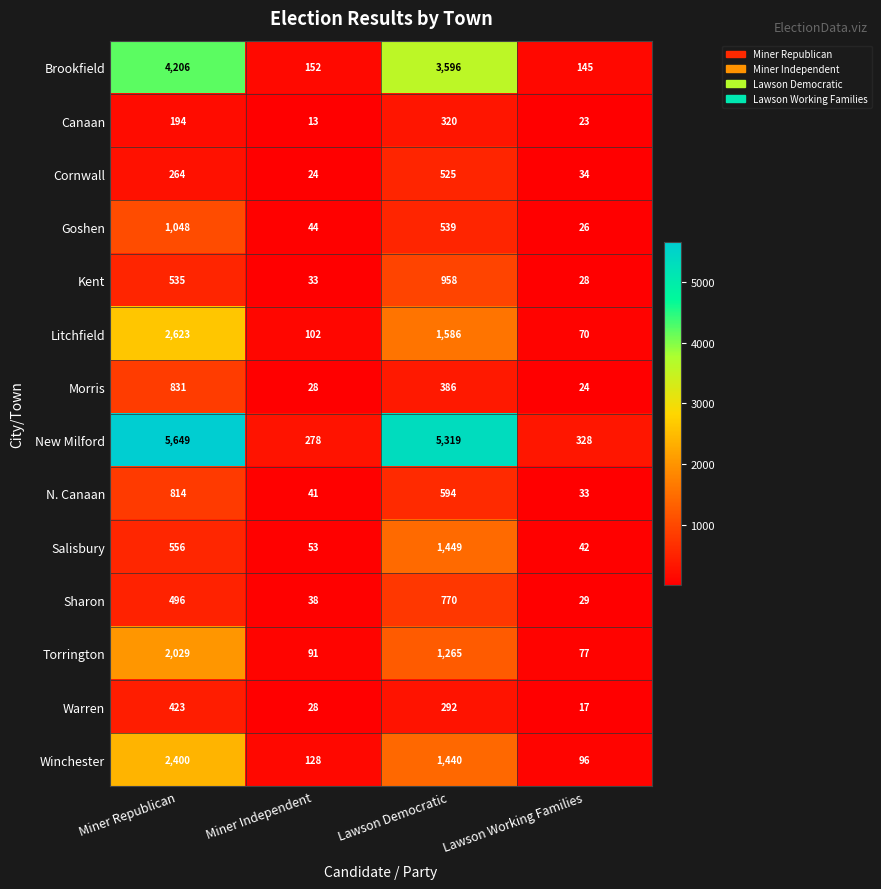

Which category has the highest value in the Winchester series?

Miner Republican